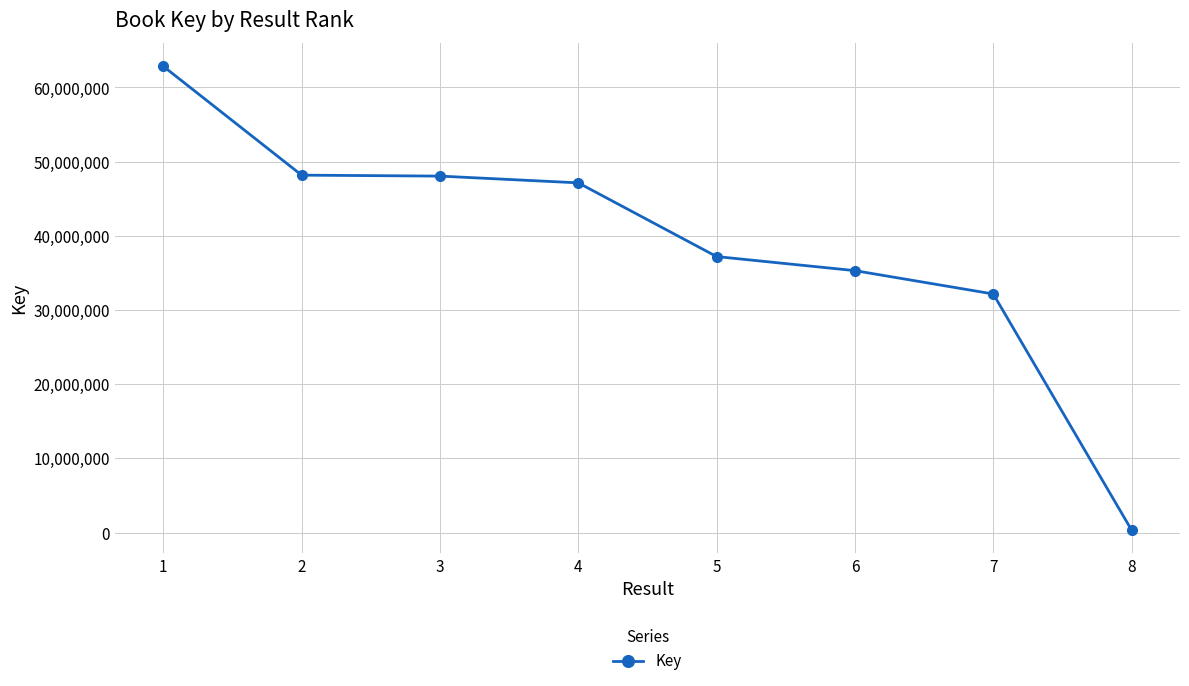

The value at 7 is 47858253. True or false?

False